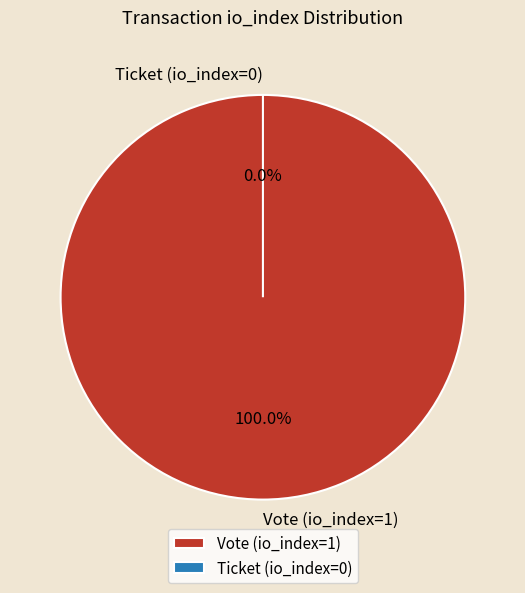

The Ticket (io_index=0) slice represents 0% of the pie. True or false?

True